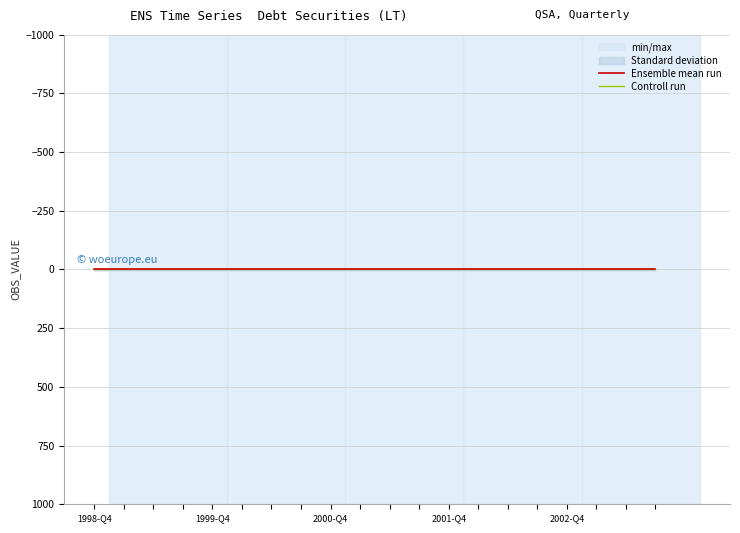

True or false: UNIT_MULT and DECIMALS intersect in this chart.

False